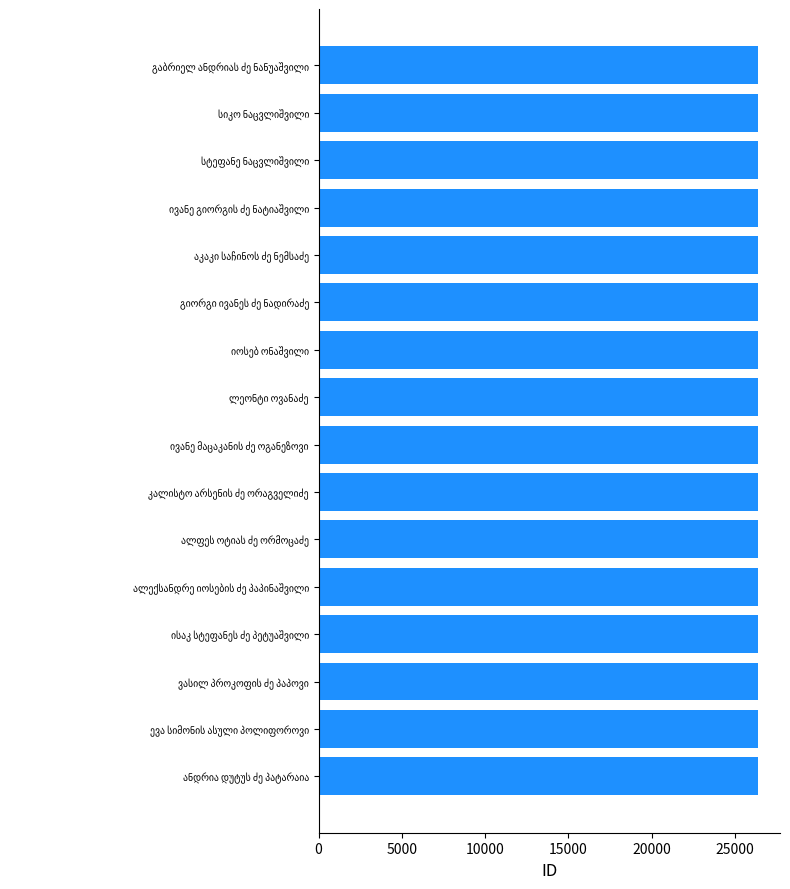

What is the sum of all values?

422056